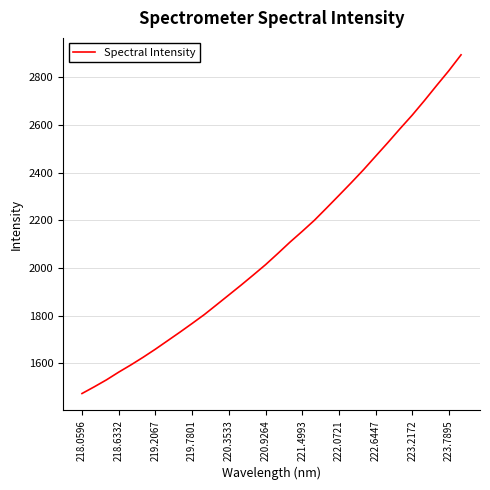

What is the difference between the maximum and minimum values?

1419.9